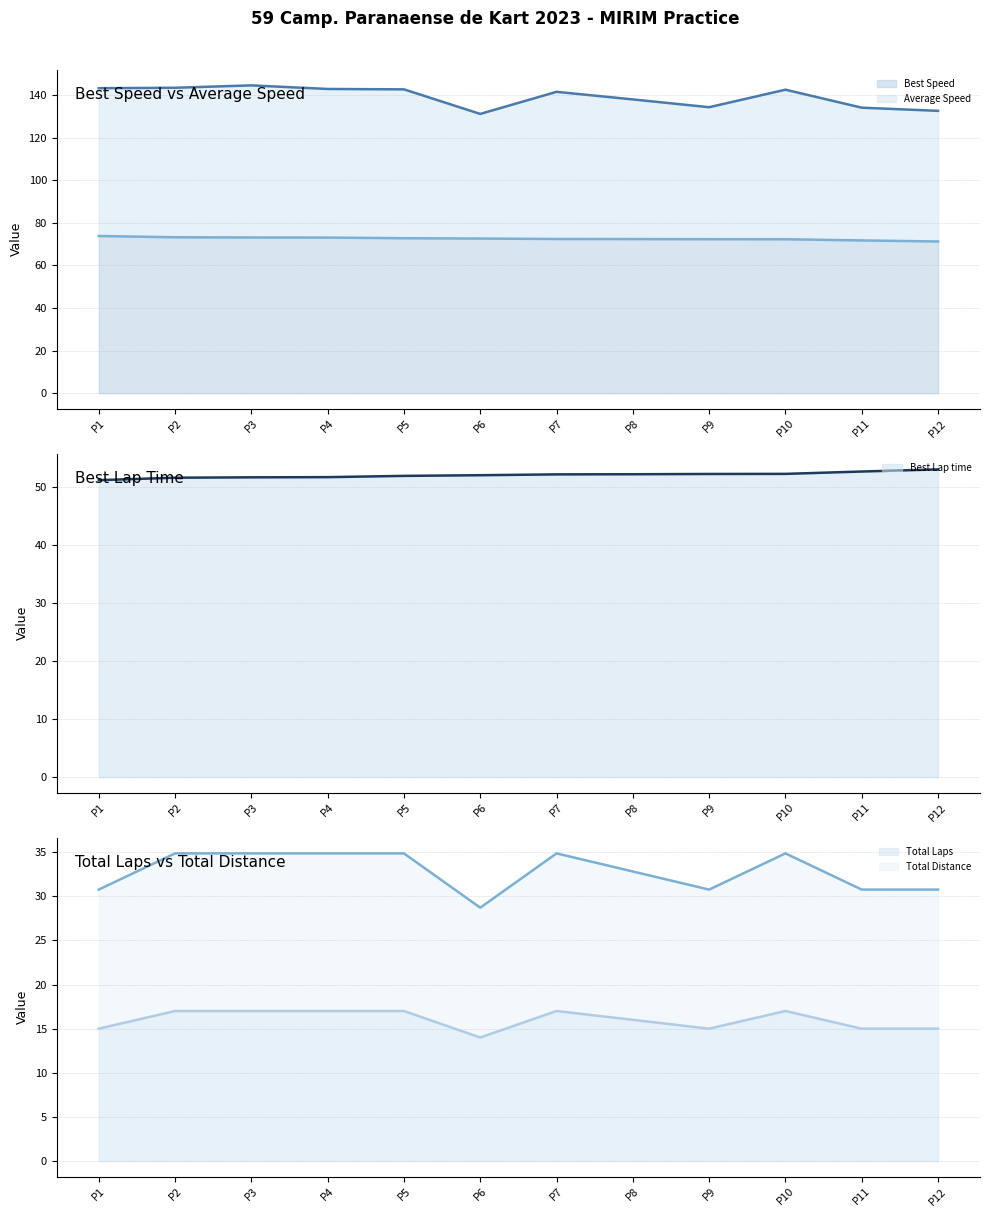

In Total Distance (line), how many points are lower than both neighbors (excluding endpoints)?

2